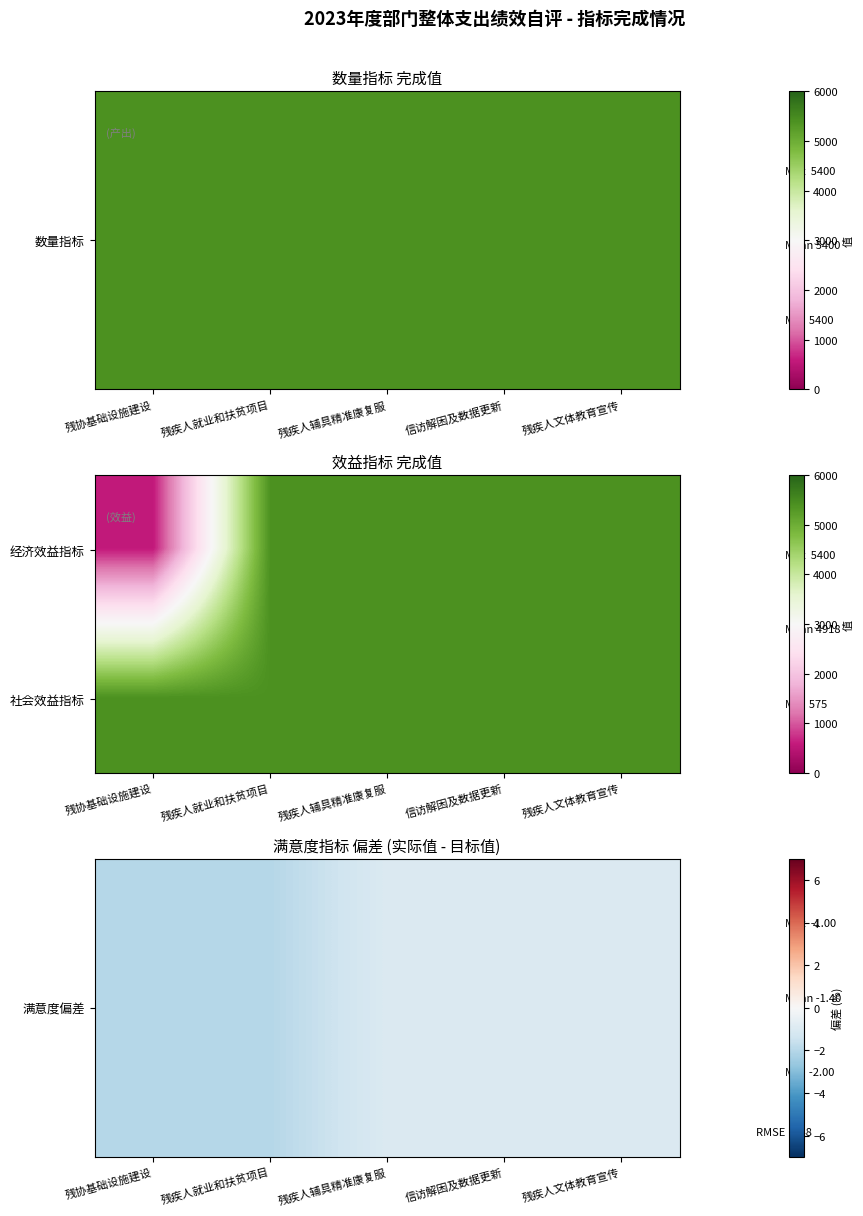

Rank the series at 残疾人就业和扶贫项目 from lowest to highest value.

满意度偏差, 社会效益指标